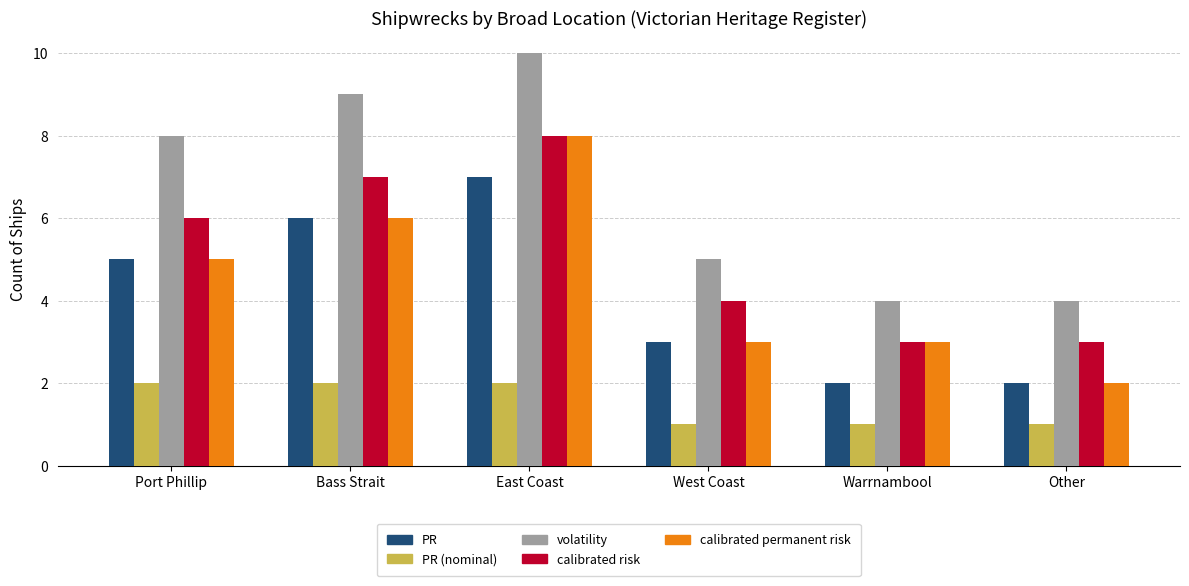

At how many categories does at least one series exceed 2?

6